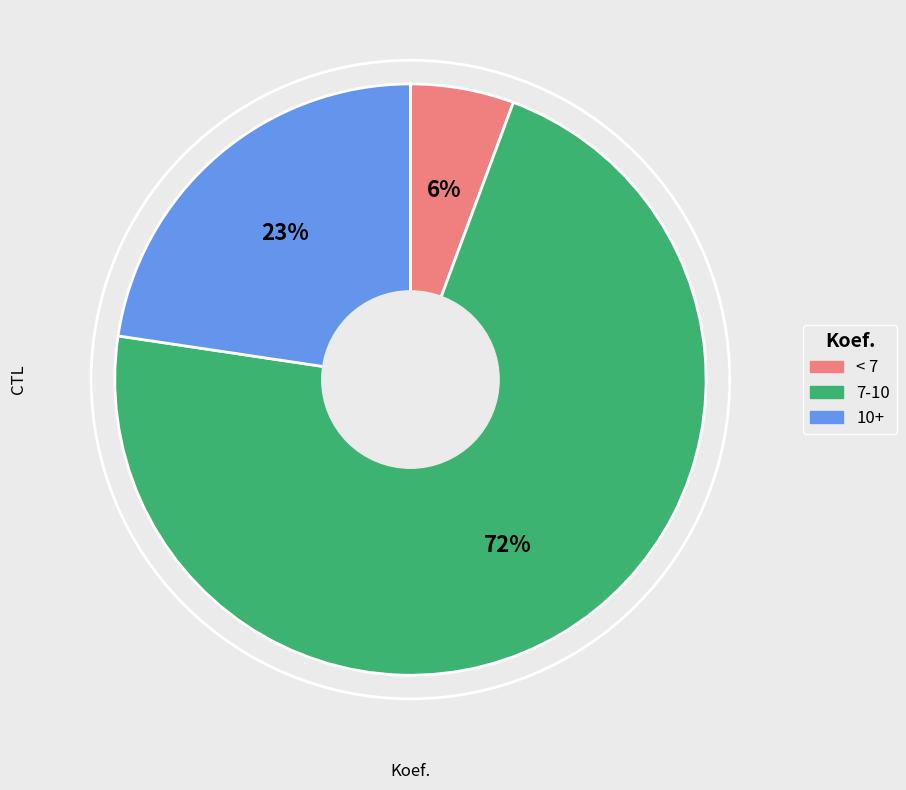

Does any single category account for the majority?

Yes